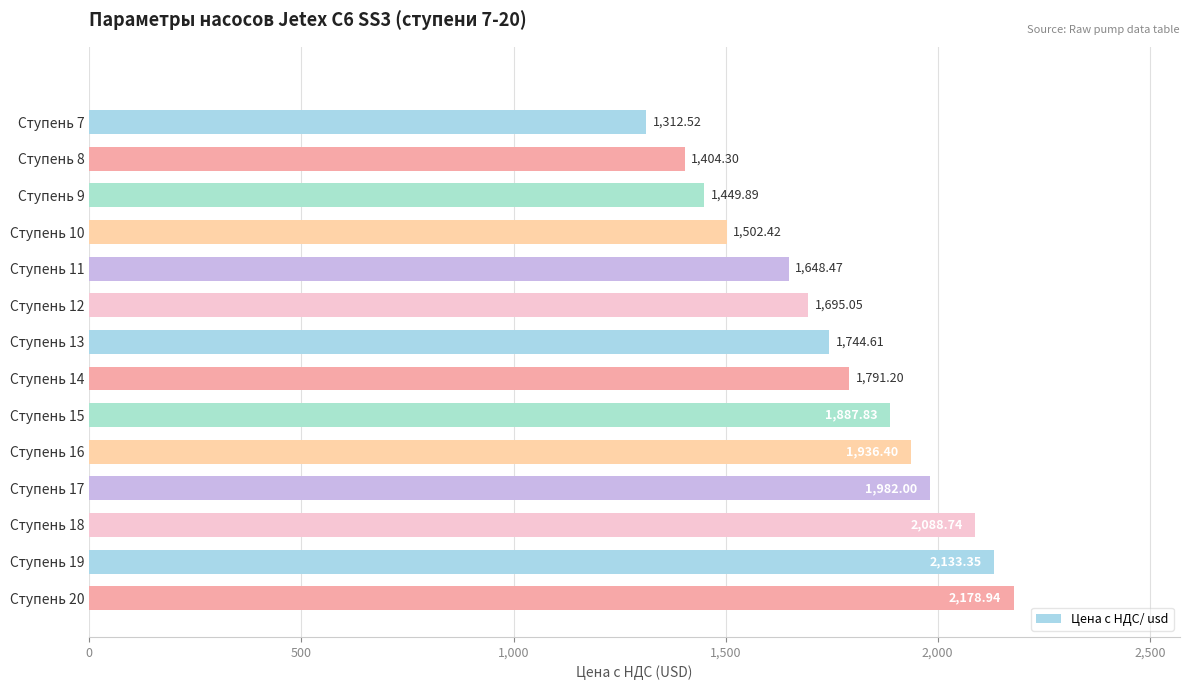

Which label corresponds to the smallest value in the chart?

Ступень 7